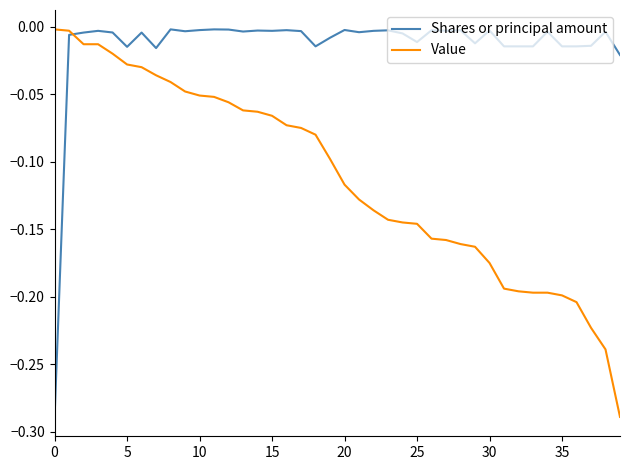

Which series has the largest total across all categories?

Shares or principal amount